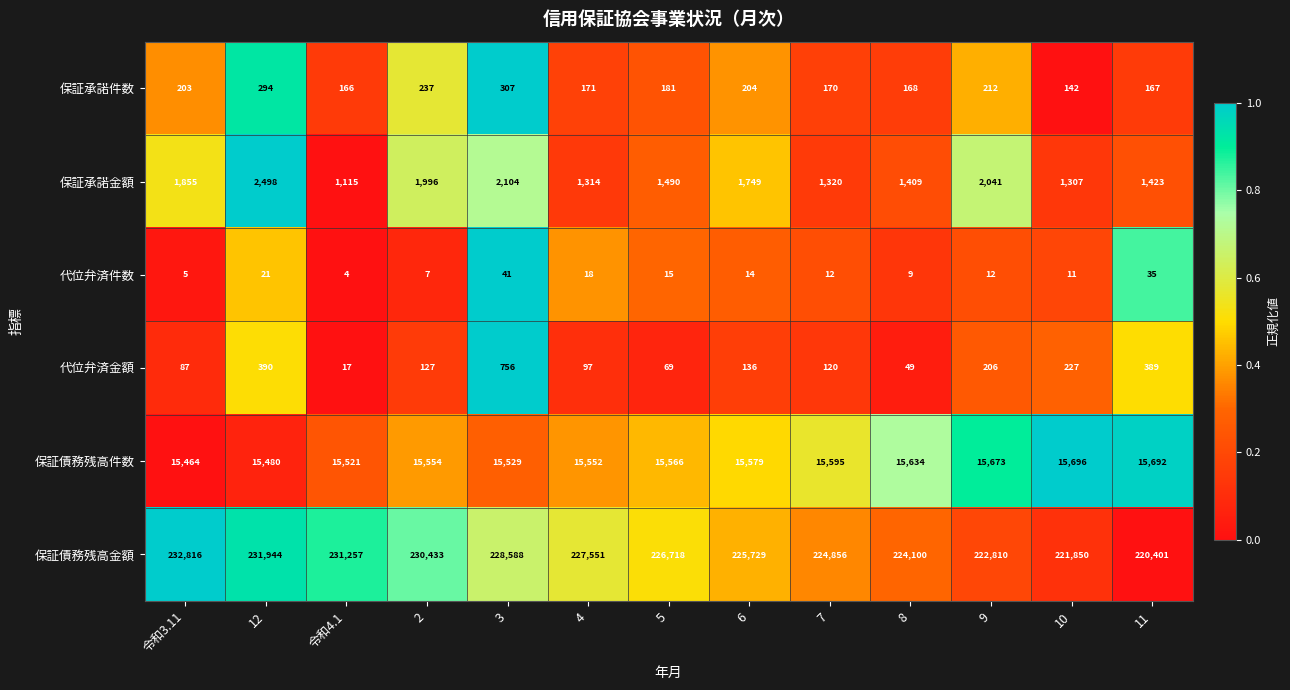

Is it true that 保証承諾金額 equals 1490 at 5?

True